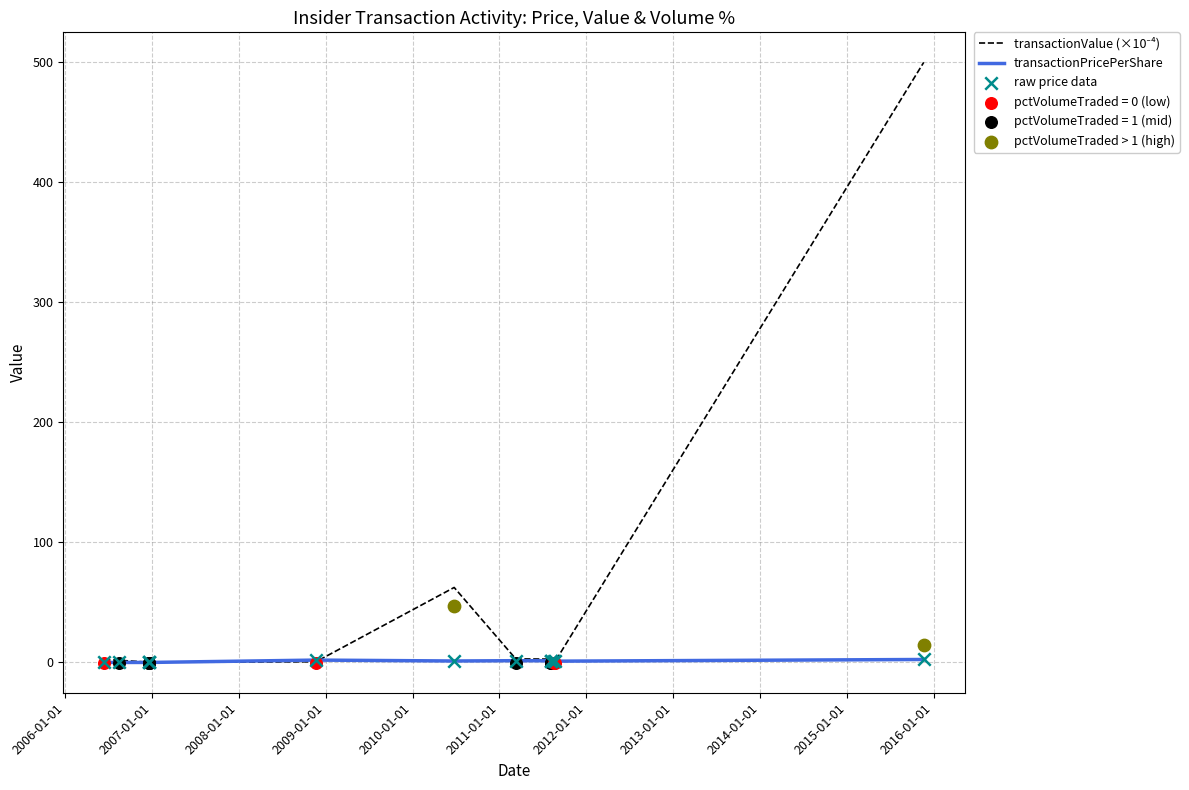

Which series reaches the minimum Y coordinate?

transactionPricePerShare